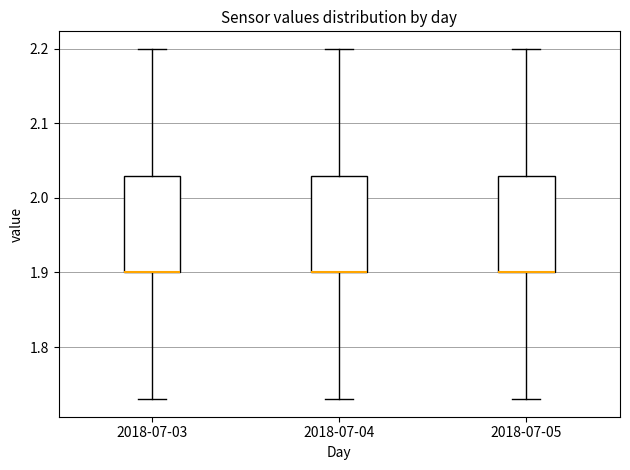

Where is the lower edge of the box for 2018-07-05 on the y-axis? The values are not printed on the chart, so give them approximately, as read against the axis.

1.90